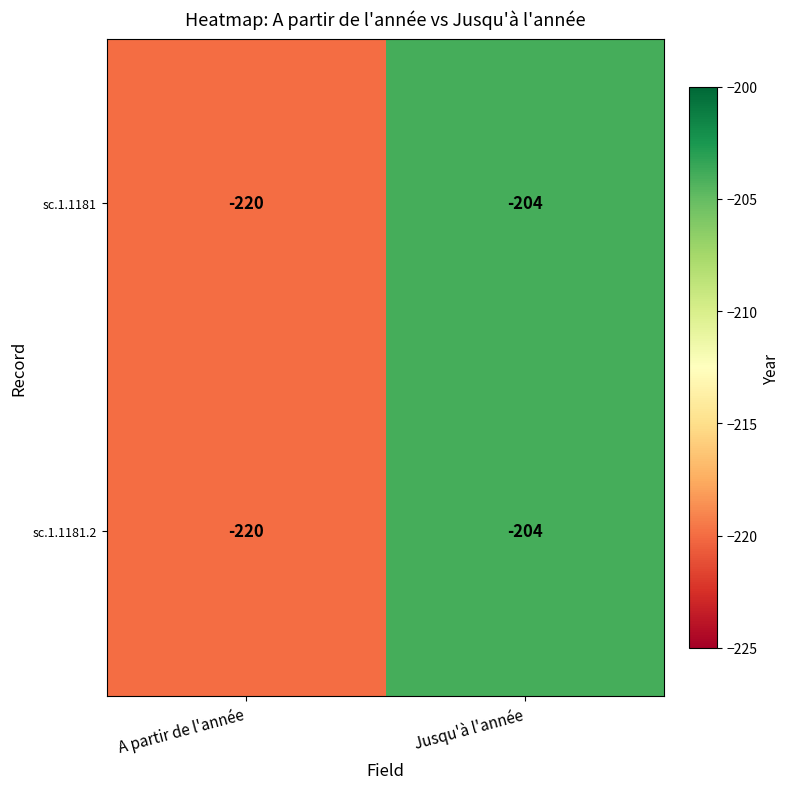

What is the sum of the sc.1.1181 values at A partir de l'année and Jusqu'à l'année?

-424